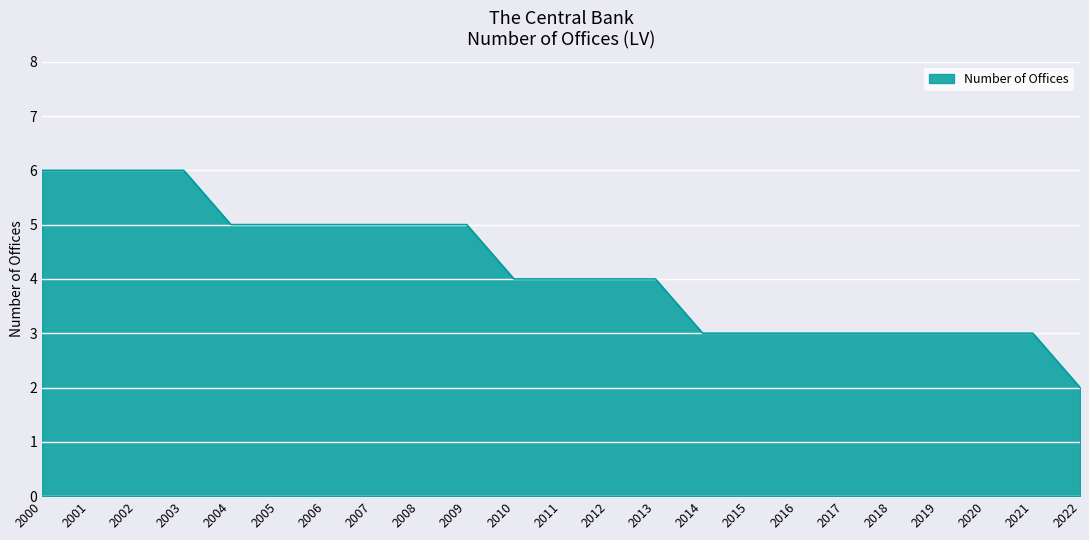

What is the greatest value displayed?

6